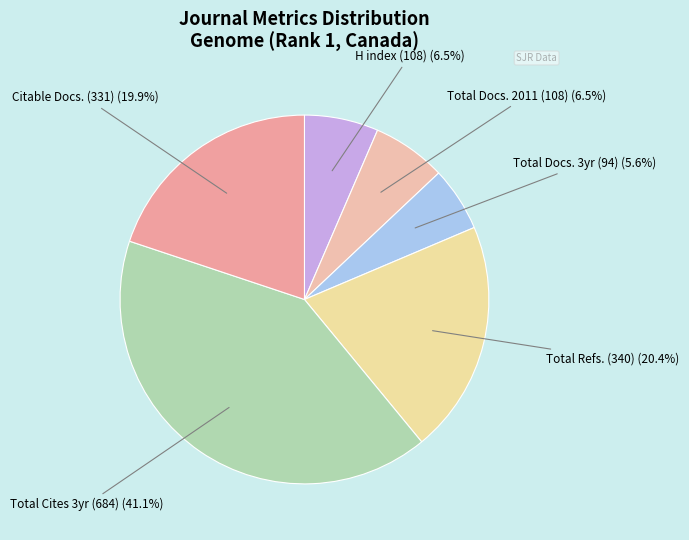

How many slices are in this pie chart?

6